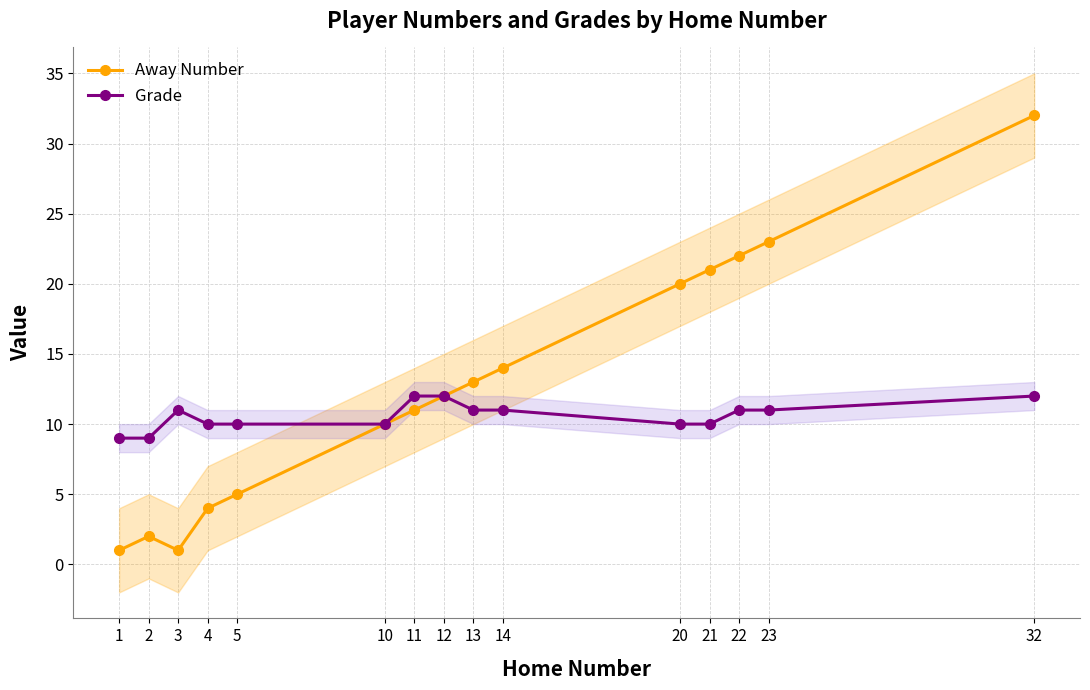

True or false: Grade and Away Number cross at least once.

False